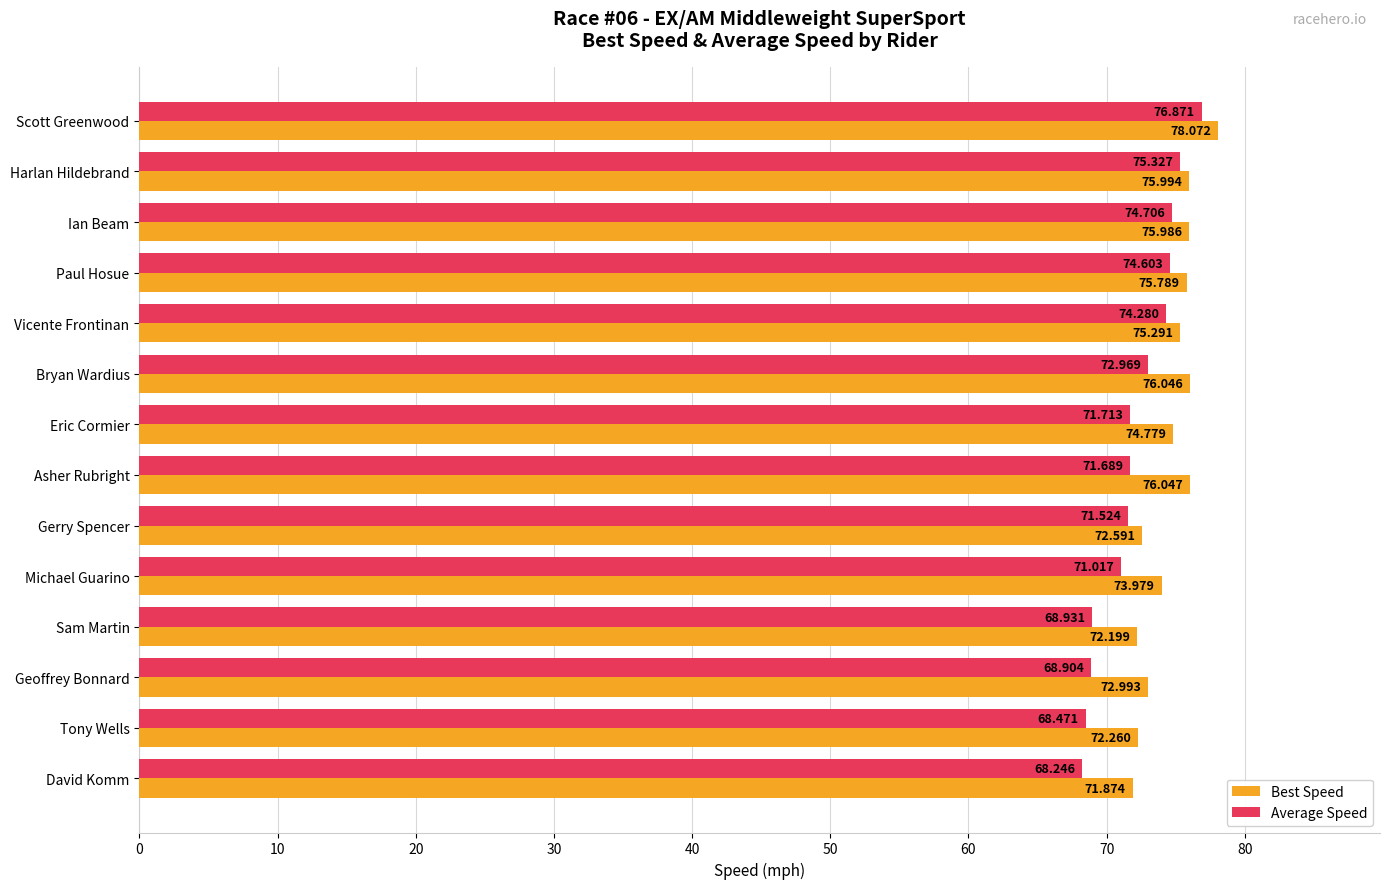

Which category has the lowest value across all series?

David Komm